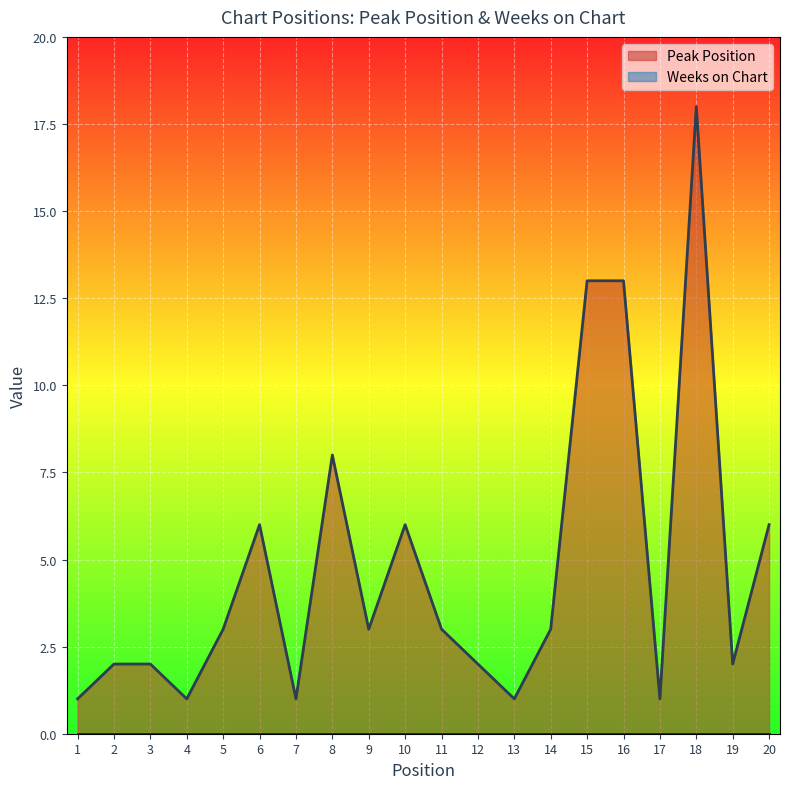

At which category does the data reach its first local valley?

4